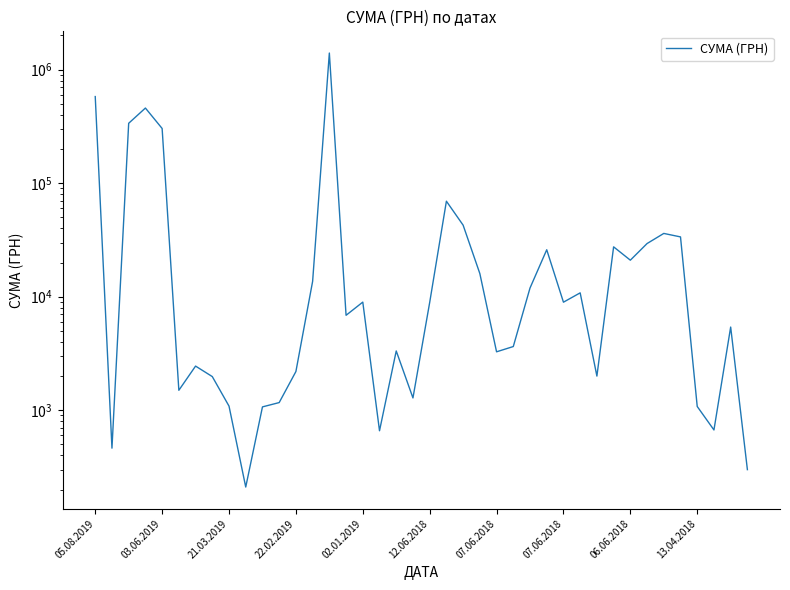

Does the chart display data point markers on the line(s)?

No